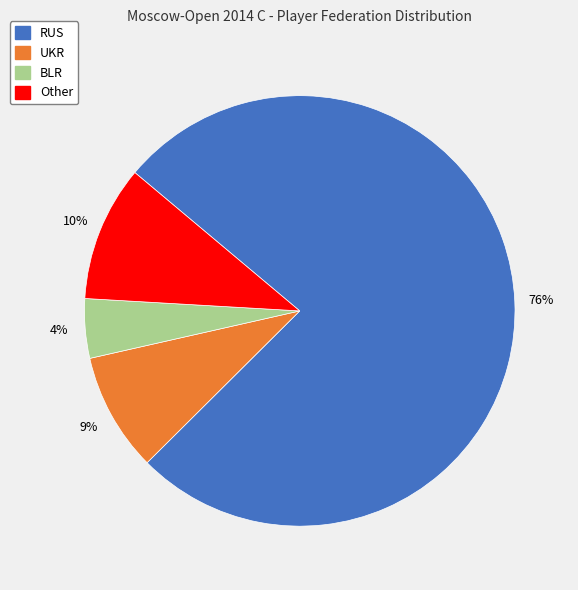

To the nearest percent, what is the average slice percentage?

25%